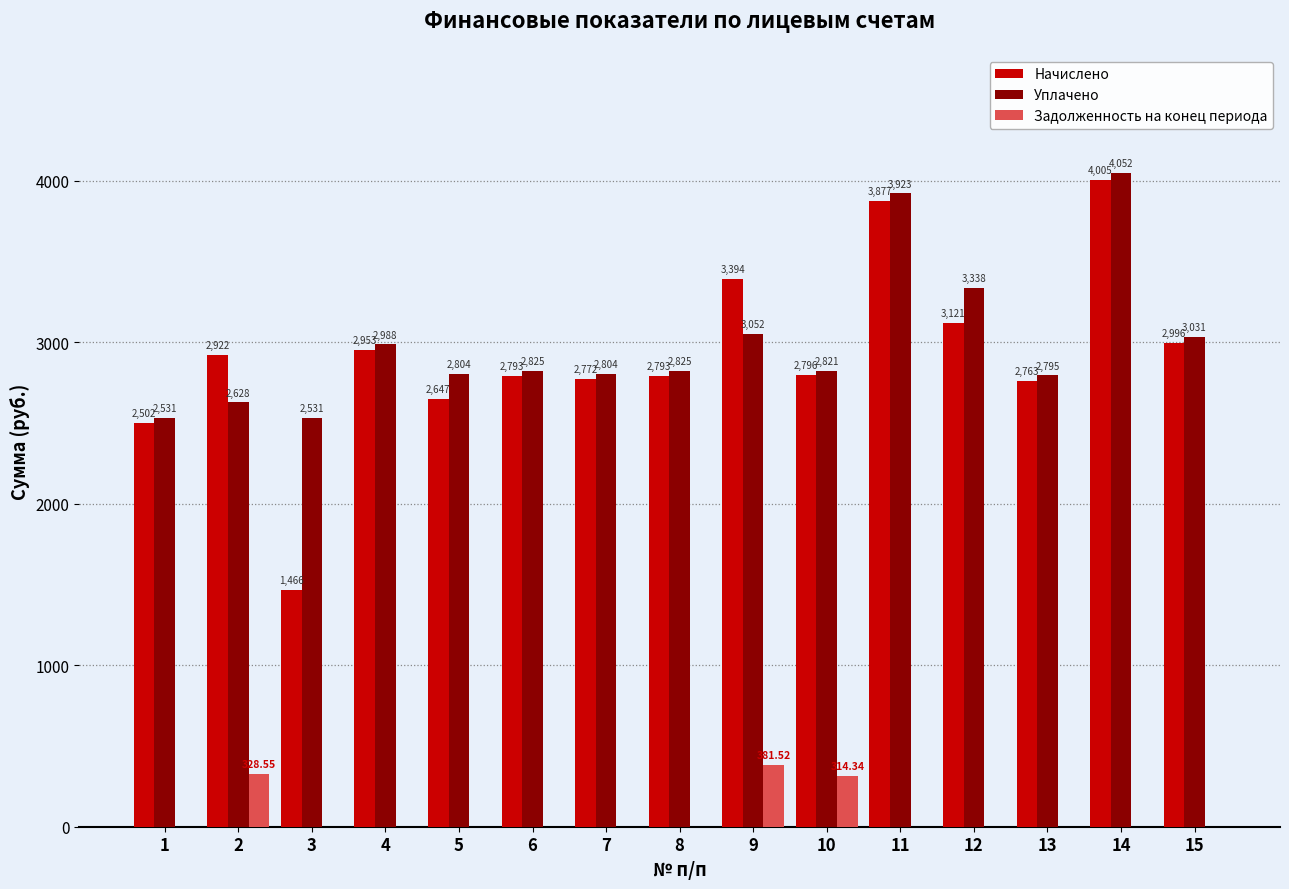

The Уплачено series shows 3031.5 at 15. True or false?

True